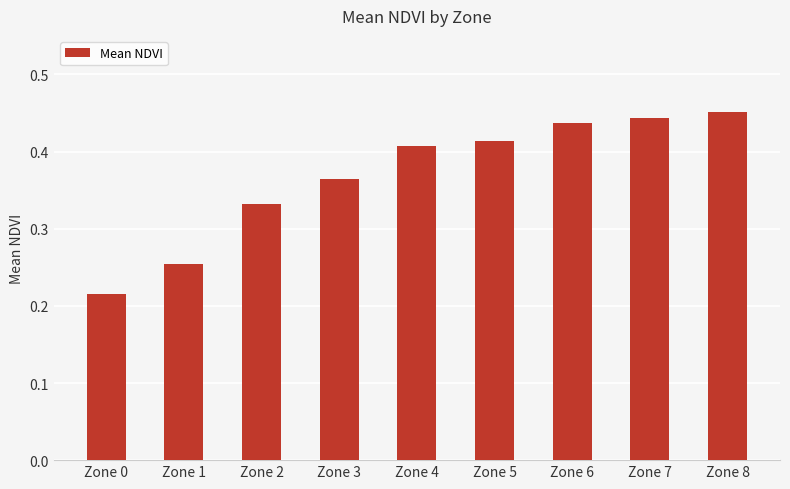

The chart shows a value of 0.1 at Zone 2. True or false?

False